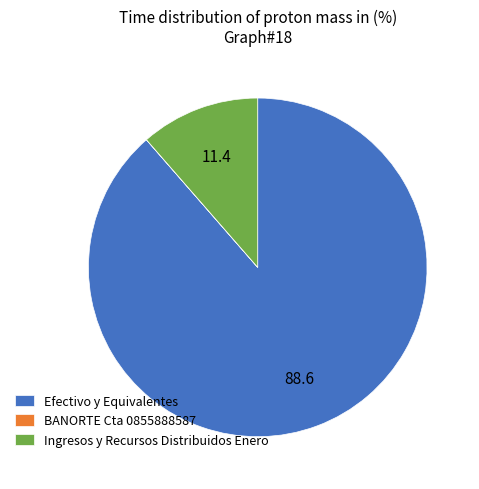

Is it true that Efectivo y Equivalentes is 89% of the pie?

True